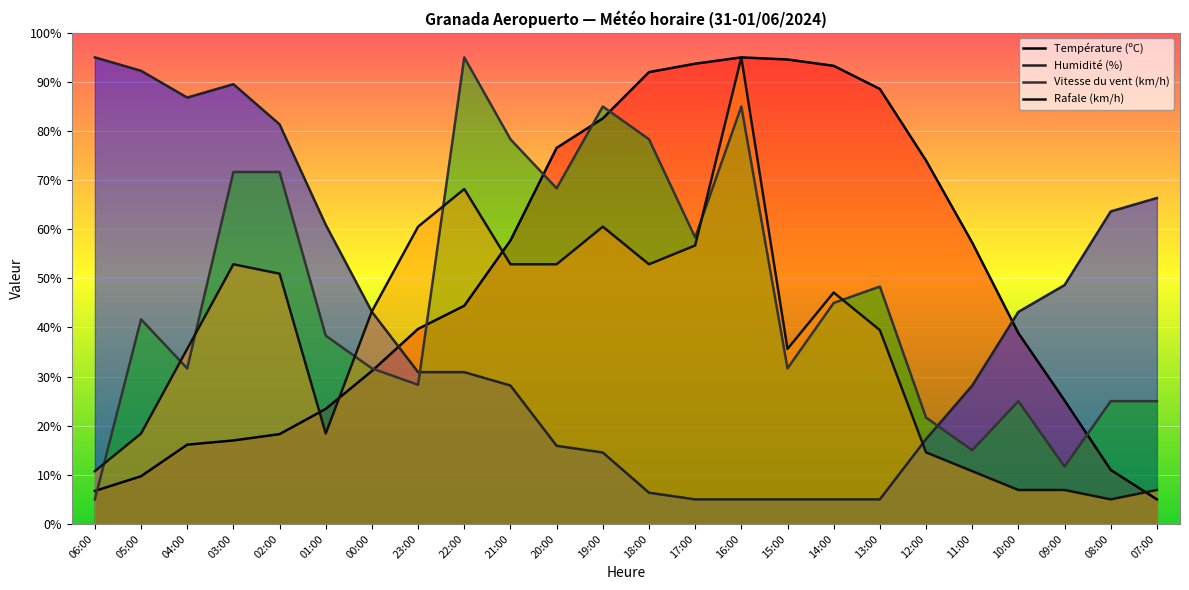

The value of Rafale (km/h) at 10:00 is 6.9. True or false?

True